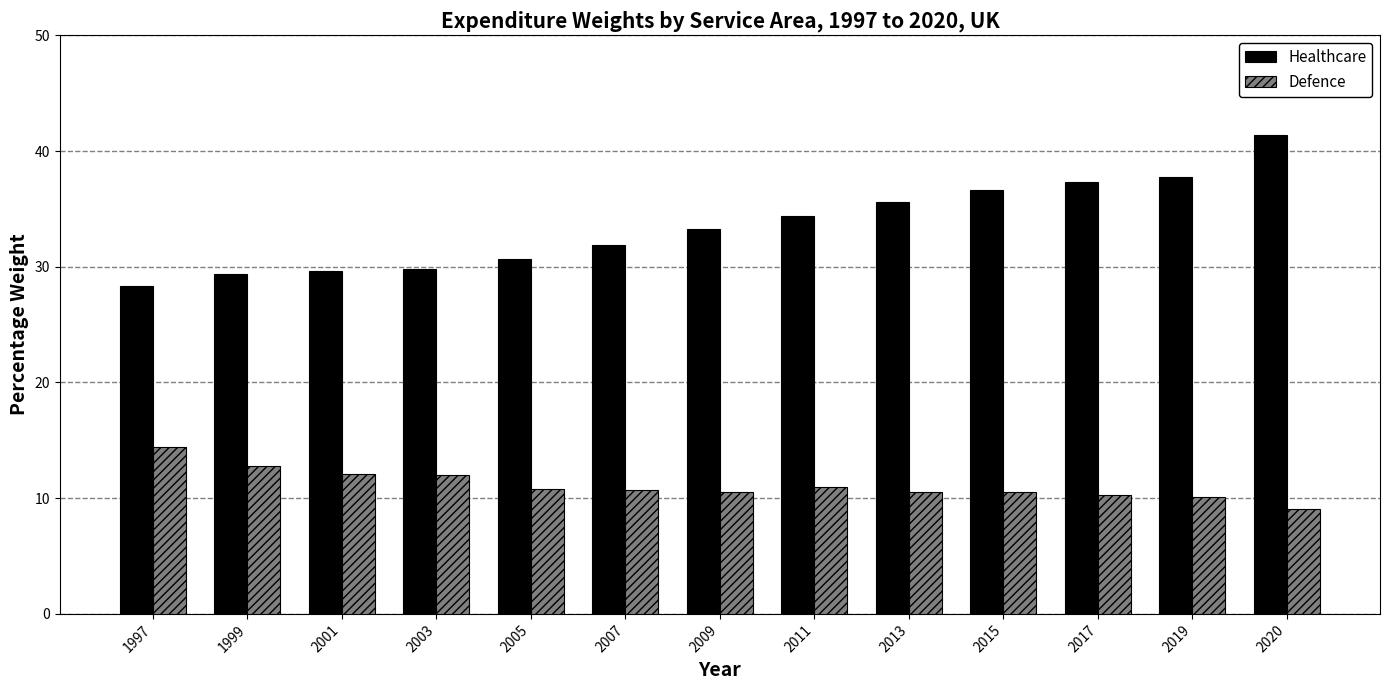

Which series has the largest total across all categories?

Healthcare